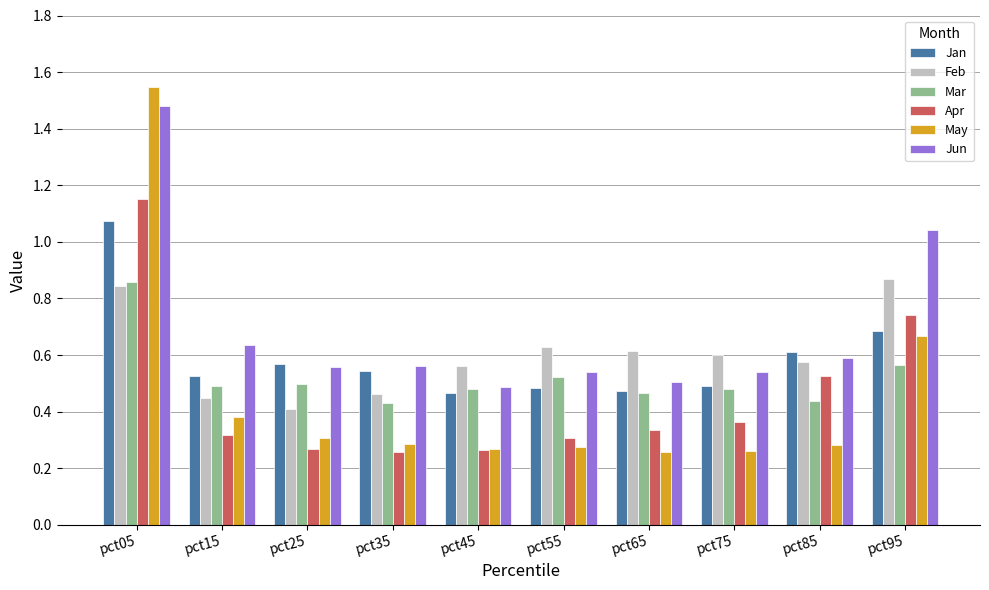

Which label corresponds to the largest value in the chart?

pct05